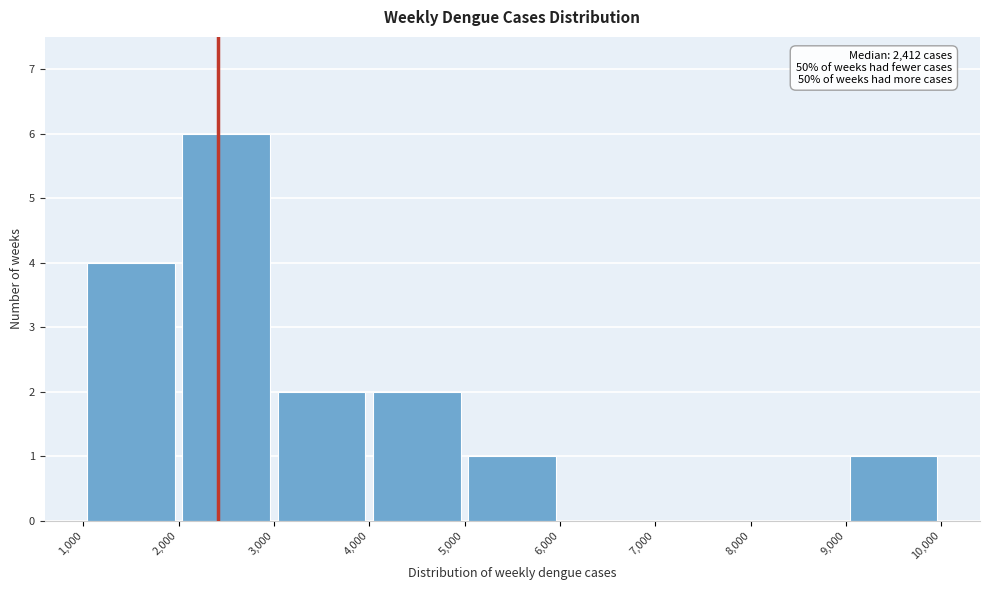

Over which range of the x-axis is the bar tallest?

2,000 to 3,000